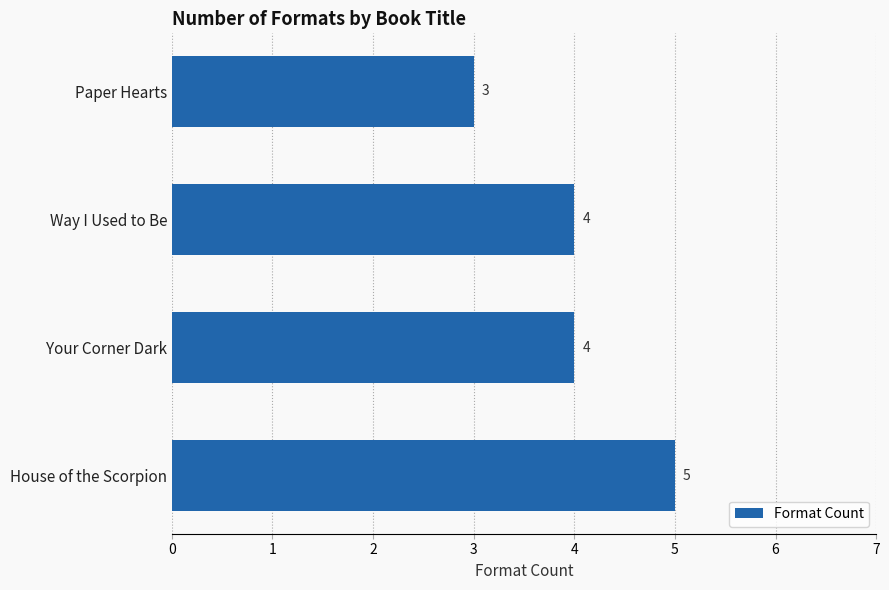

Does the chart contain any negative values?

No